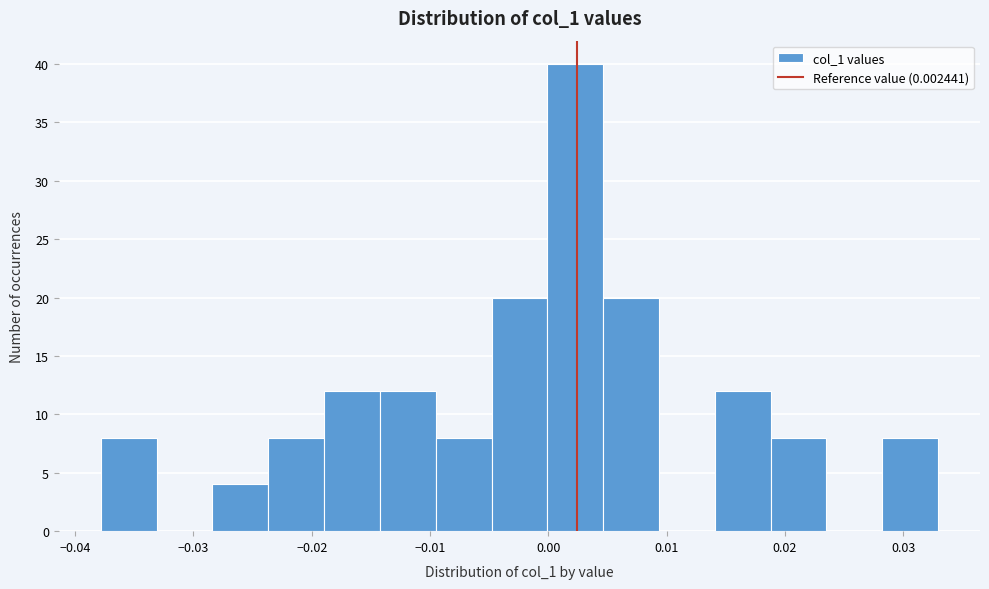

What is the height of the bar covering 0.005 to 0.009 on the x-axis? Neither the bar edges nor the heights are printed on the chart, so give them approximately, as read against the axes.

20